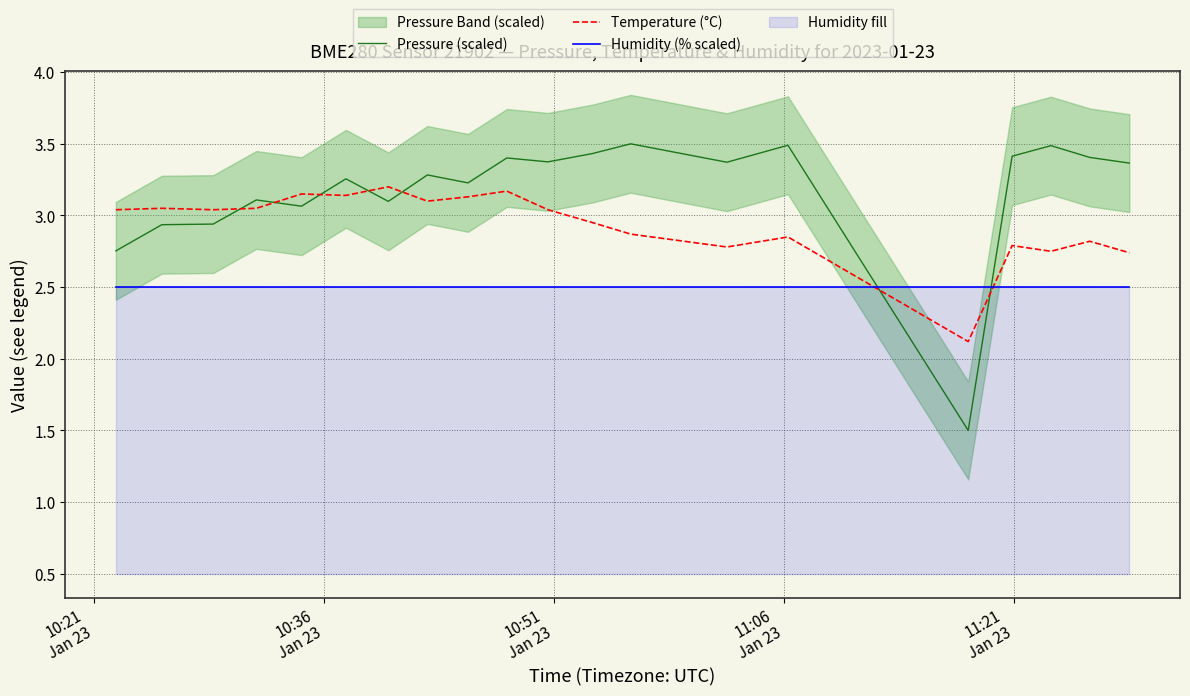

What is the lowest value of the Humidity (% scaled) series?

2.5